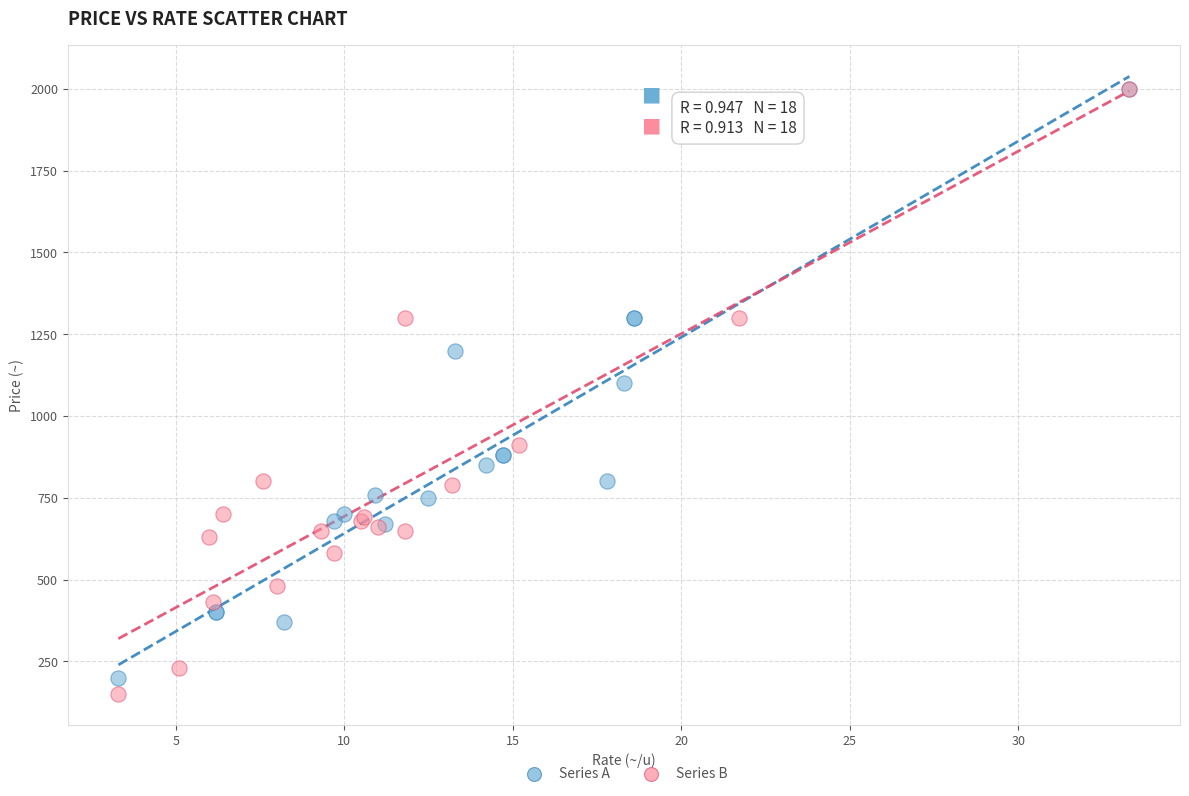

Which series reaches the minimum Y coordinate?

Series B